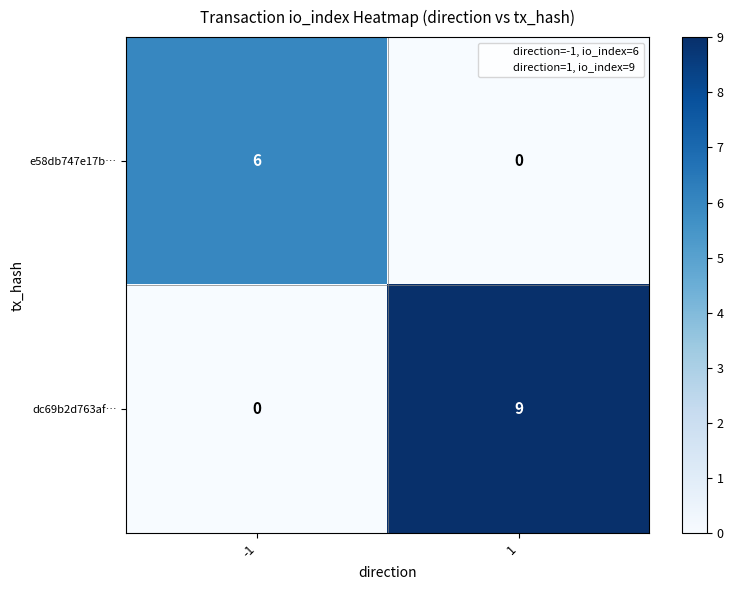

Rank the series at -1 from highest to lowest value.

e58db747e17b…, dc69b2d763af…